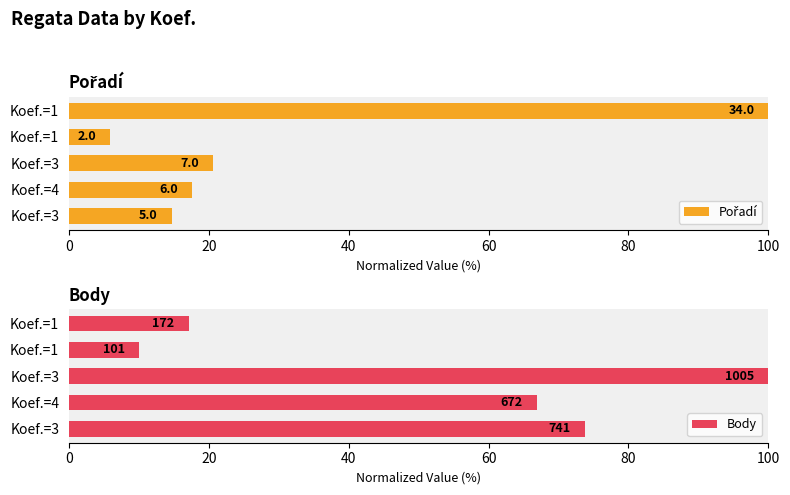

Which series has the largest range (max minus min)?

Pořadí